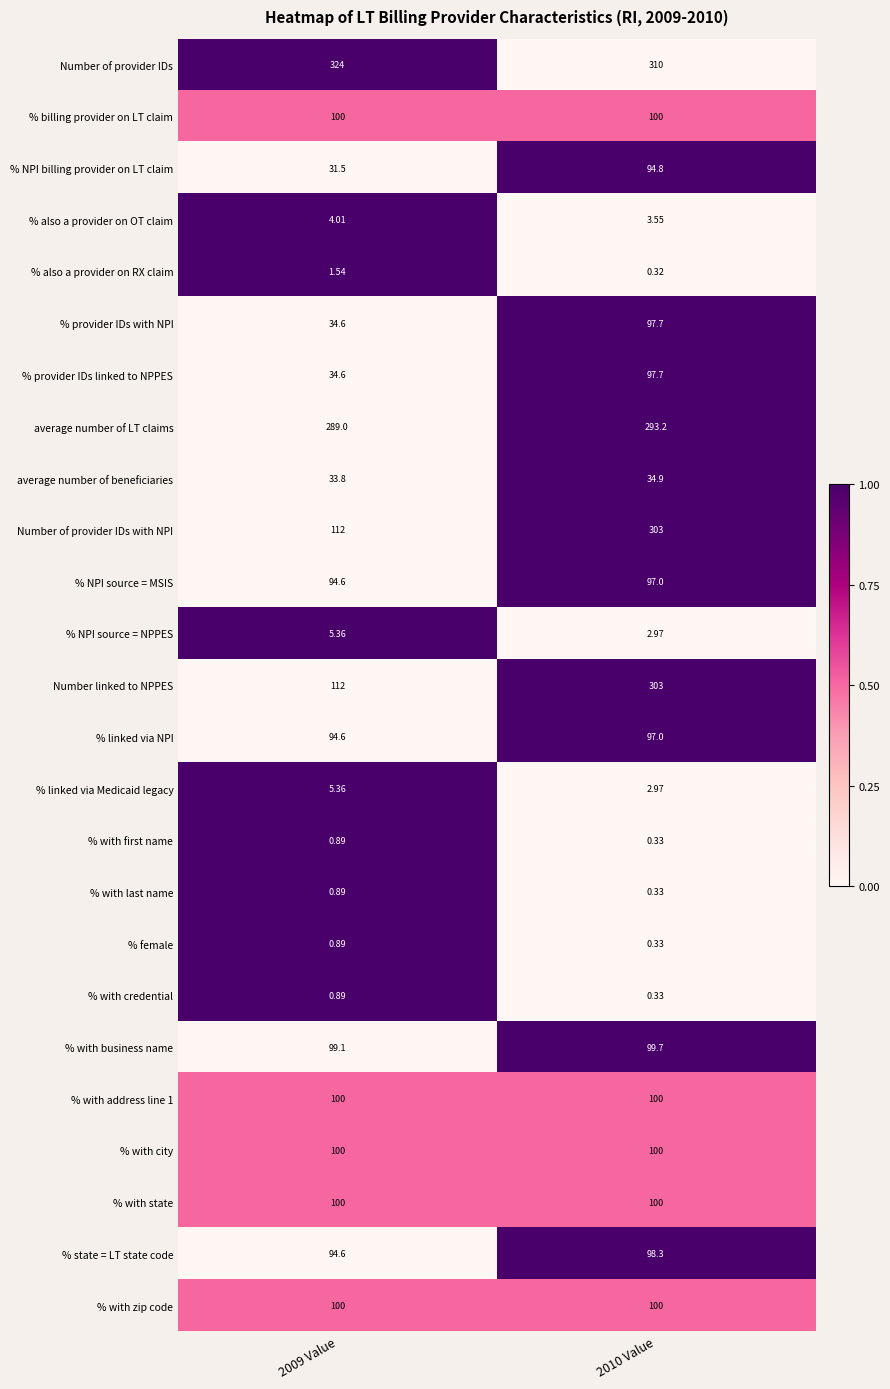

Is the value of % provider IDs linked to NPPES at 2009 Value greater than the value of Number of provider IDs at 2010 Value?

No